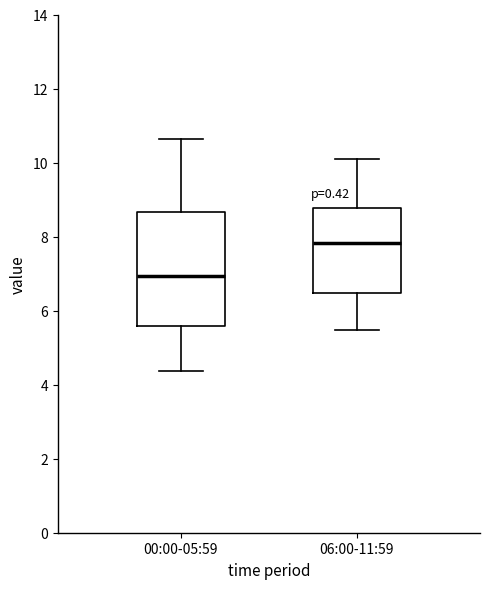

Which box is the tallest, from its lower edge to its upper edge?

00:00-05:59